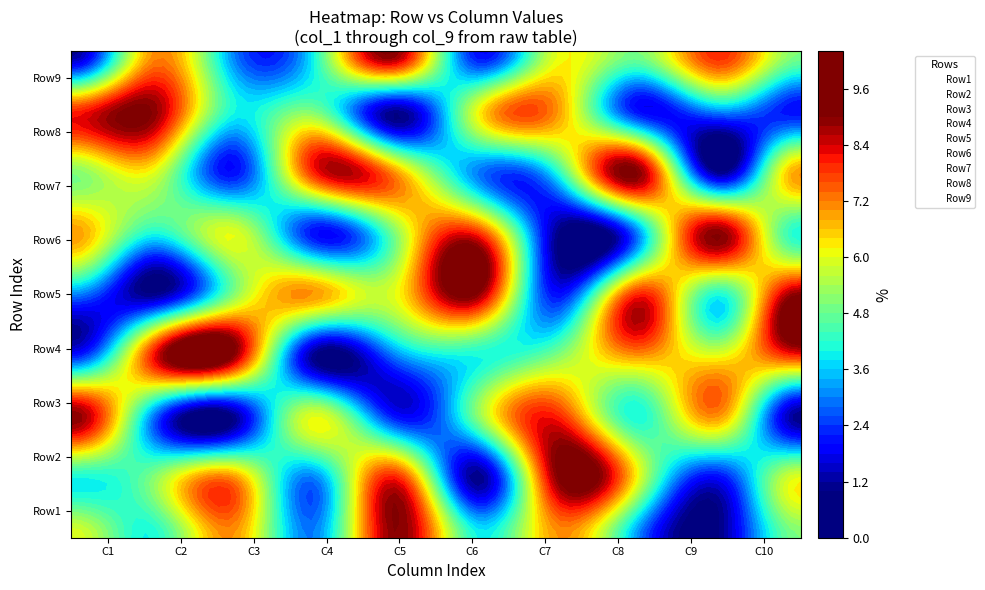

What is the sum of all Row4 values?

35.0